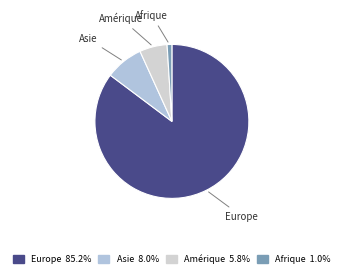

Is the sum of Afrique and Asie greater than half?

No